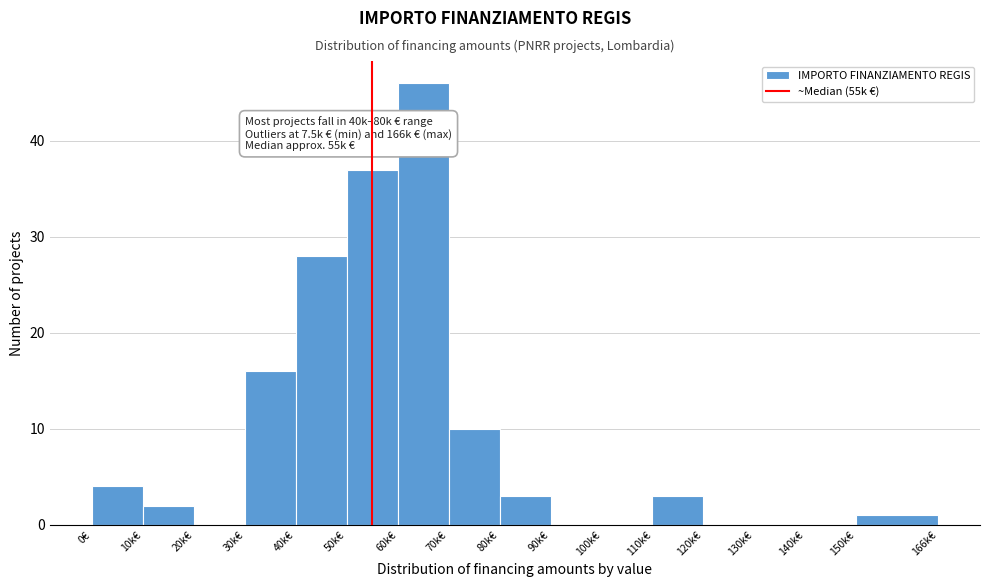

Reading right to left, extract all data points from this chart.

150k€=1	140k€=0	130k€=0	120k€=0	110k€=3	100k€=0	90k€=0	80k€=3	70k€=10	60k€=46	50k€=37	40k€=28	30k€=16	20k€=0	10k€=2	0€=4